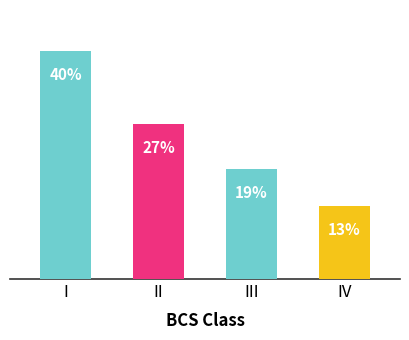

Does the chart contain any negative values?

No